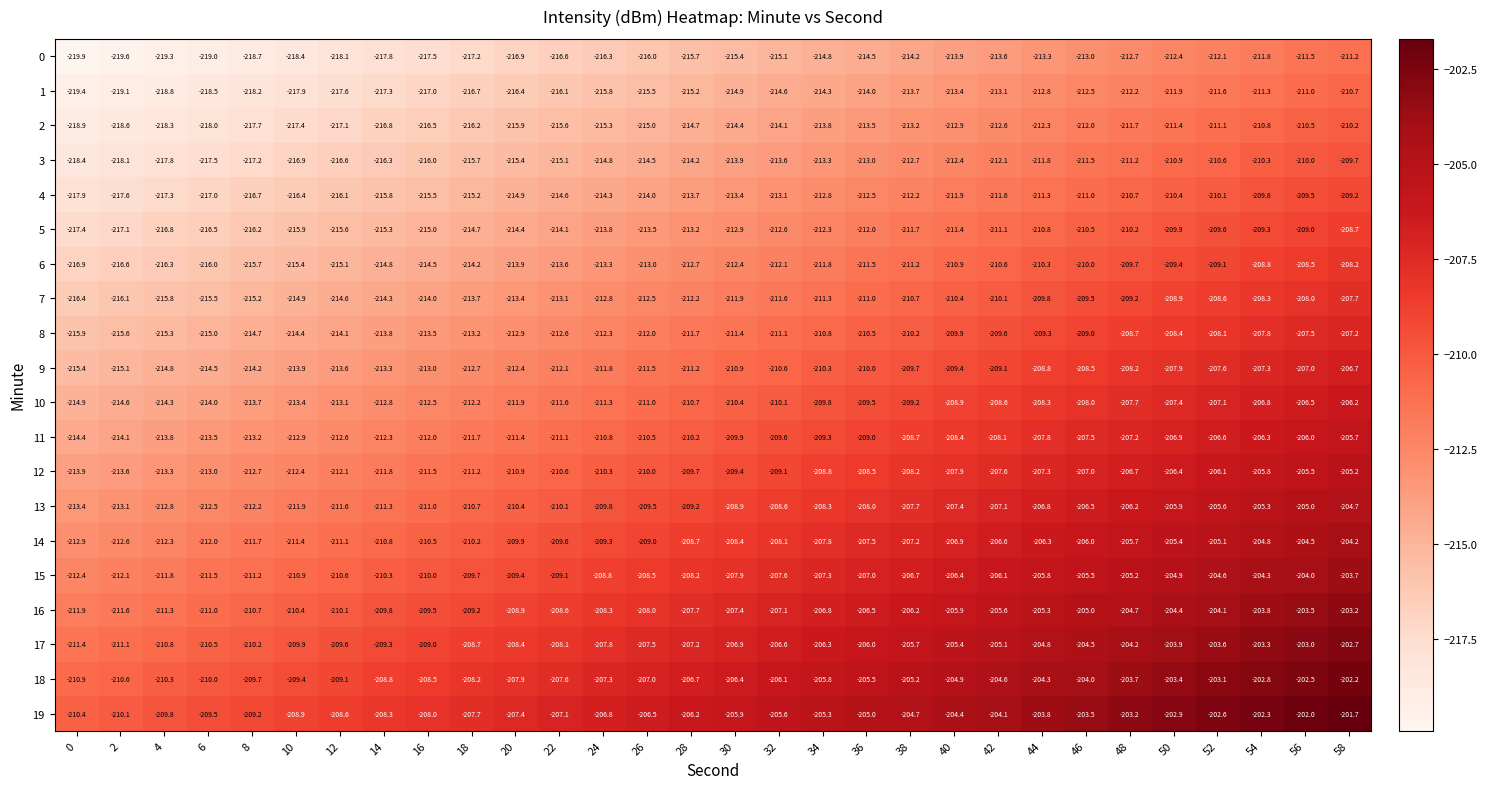

Is the value of 17 at 38 greater than the value of 0 at 26?

Yes